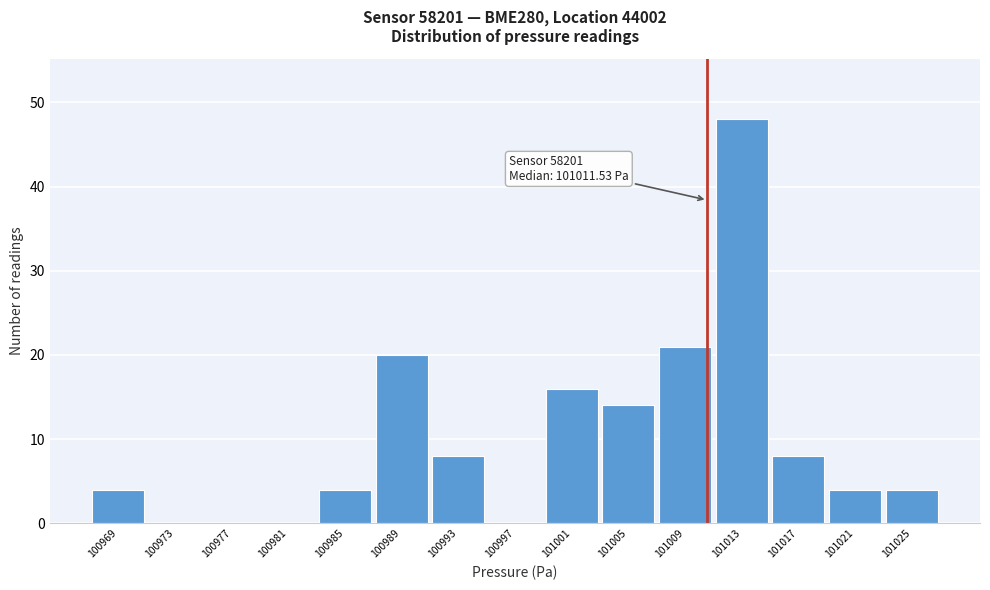

Reading right to left, extract all data points from this chart.

101025=4	101021=4	101017=8	101013=48	101009=21	101005=14	101001=16	100997=0	100993=8	100989=20	100985=4	100981=0	100977=0	100973=0	100969=4